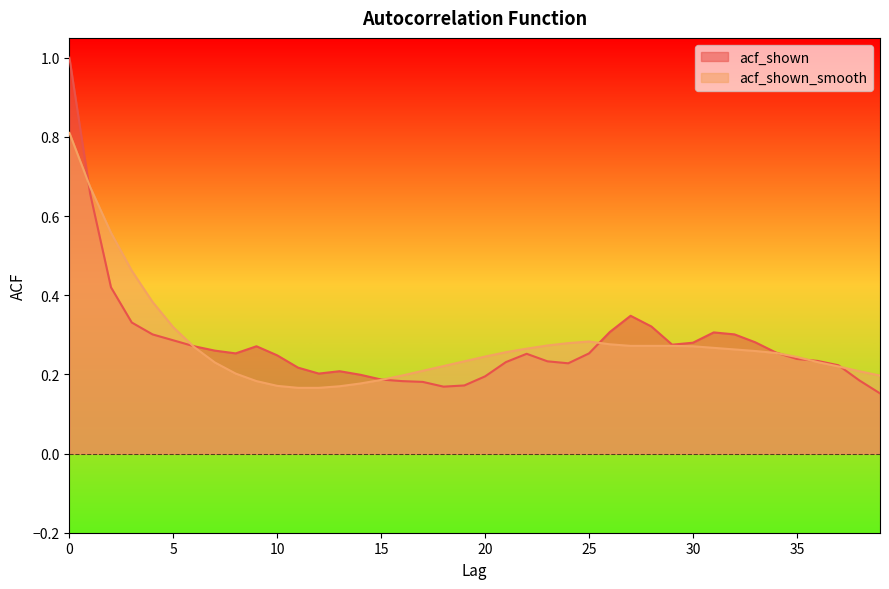

Rank the series at 22 from highest to lowest value.

acf_shown_smooth, acf_shown